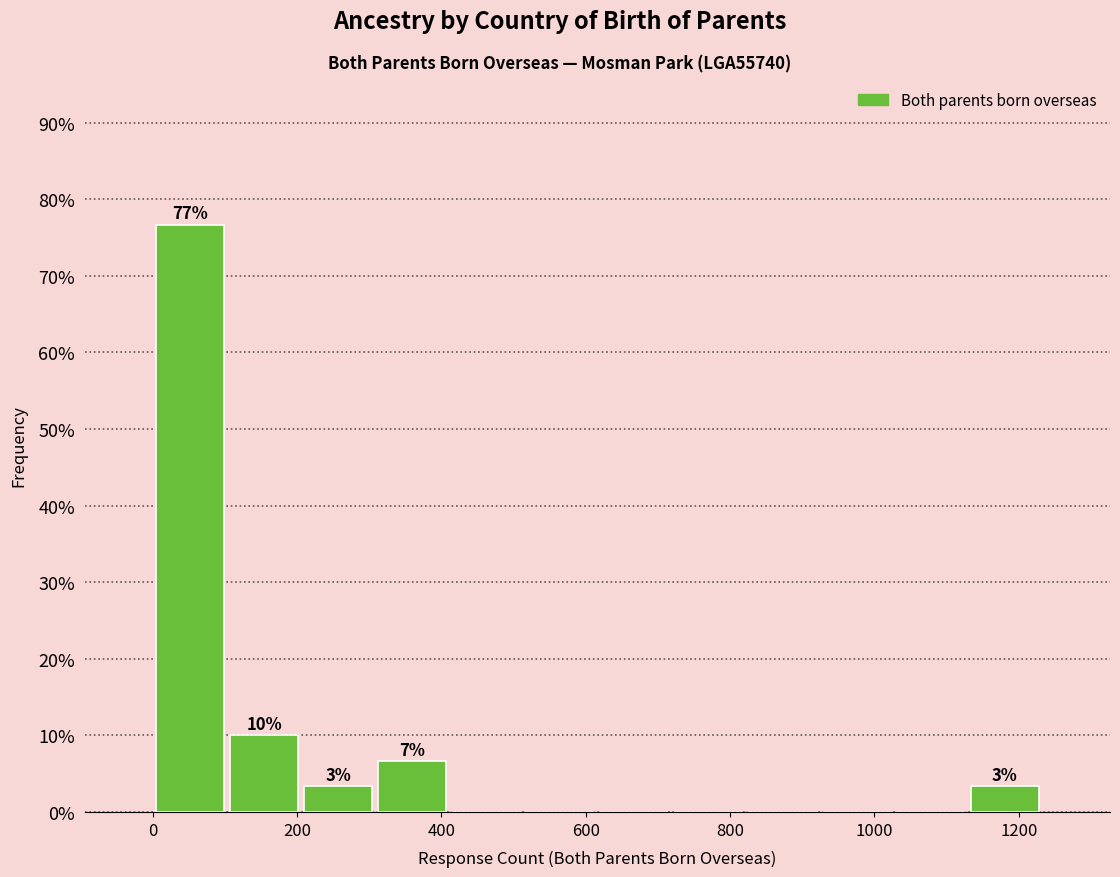

Which range on the x-axis has the tallest bar?

0 to 100